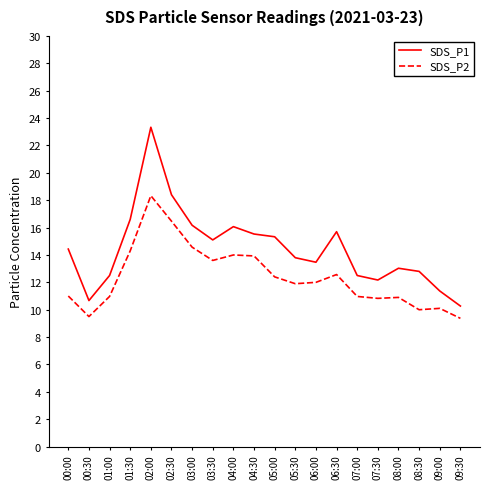

True or false: SDS_P1 and SDS_P2 intersect in this chart.

False